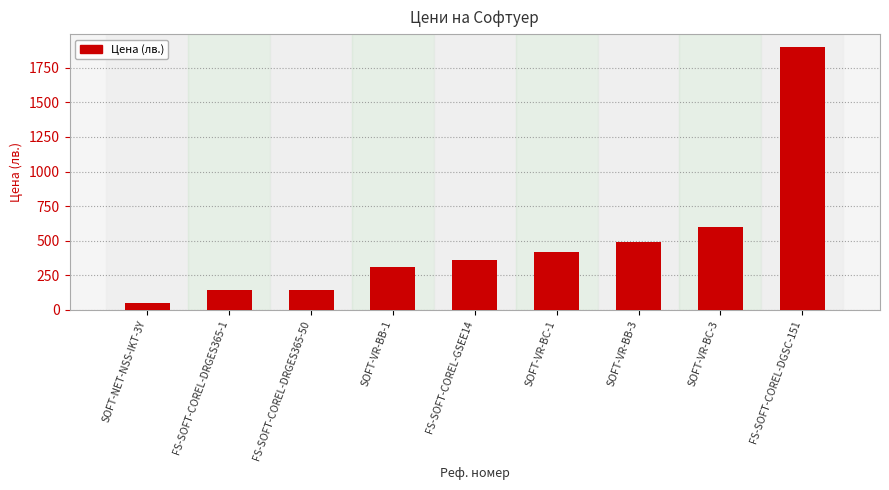

What is the sum of the values at FS-SOFT-COREL-DRGES365-50 and FS-SOFT-COREL-GSEE14?

504.9